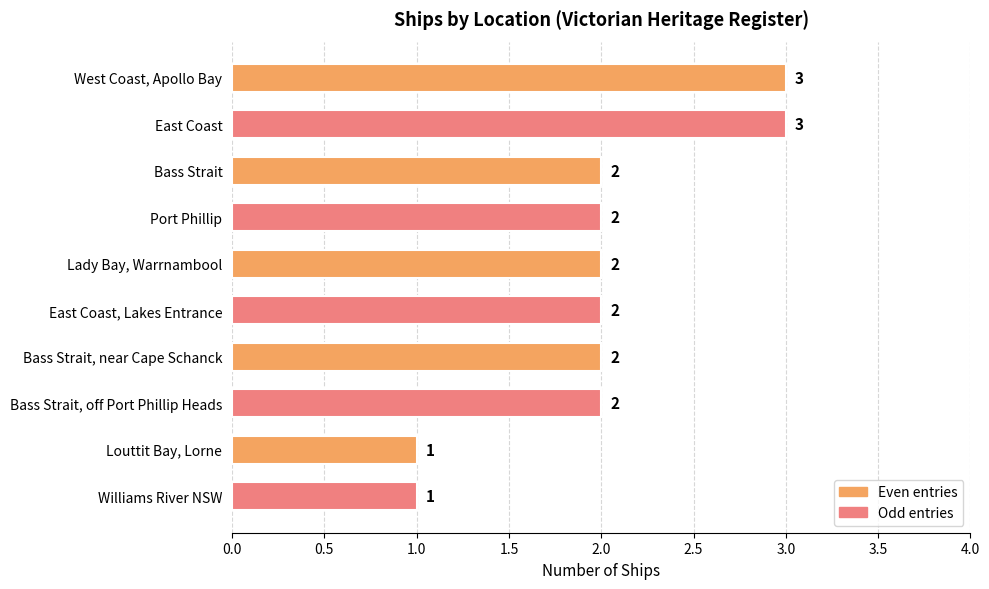

What is the sum of all values?

20